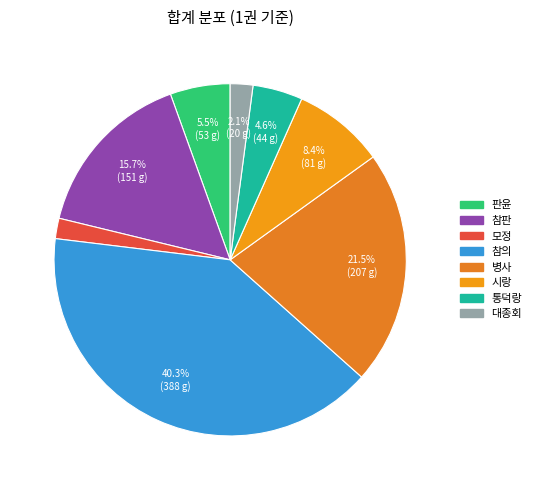

To the nearest percent, what is the average slice percentage?

12%